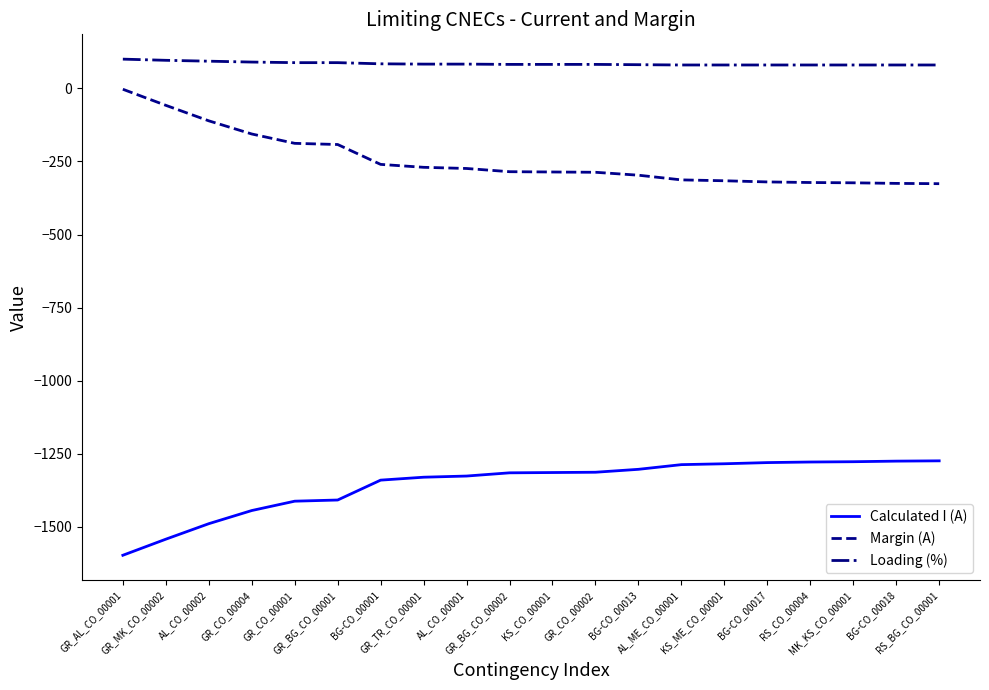

Read the Loading (%) value at GR_MK_CO_00002.

96